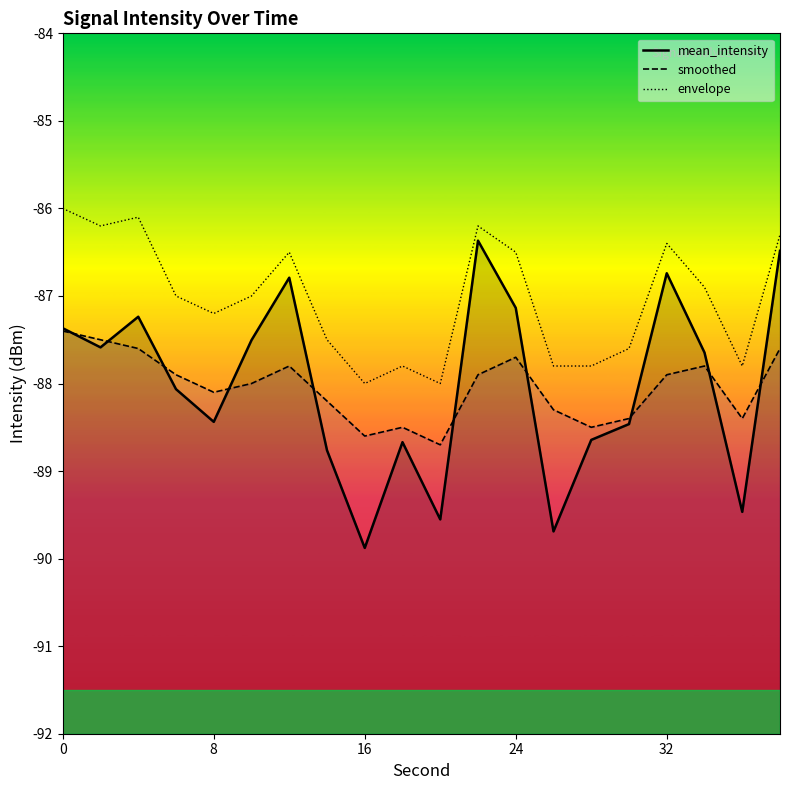

What is the total value across all series at 0?

-260.8